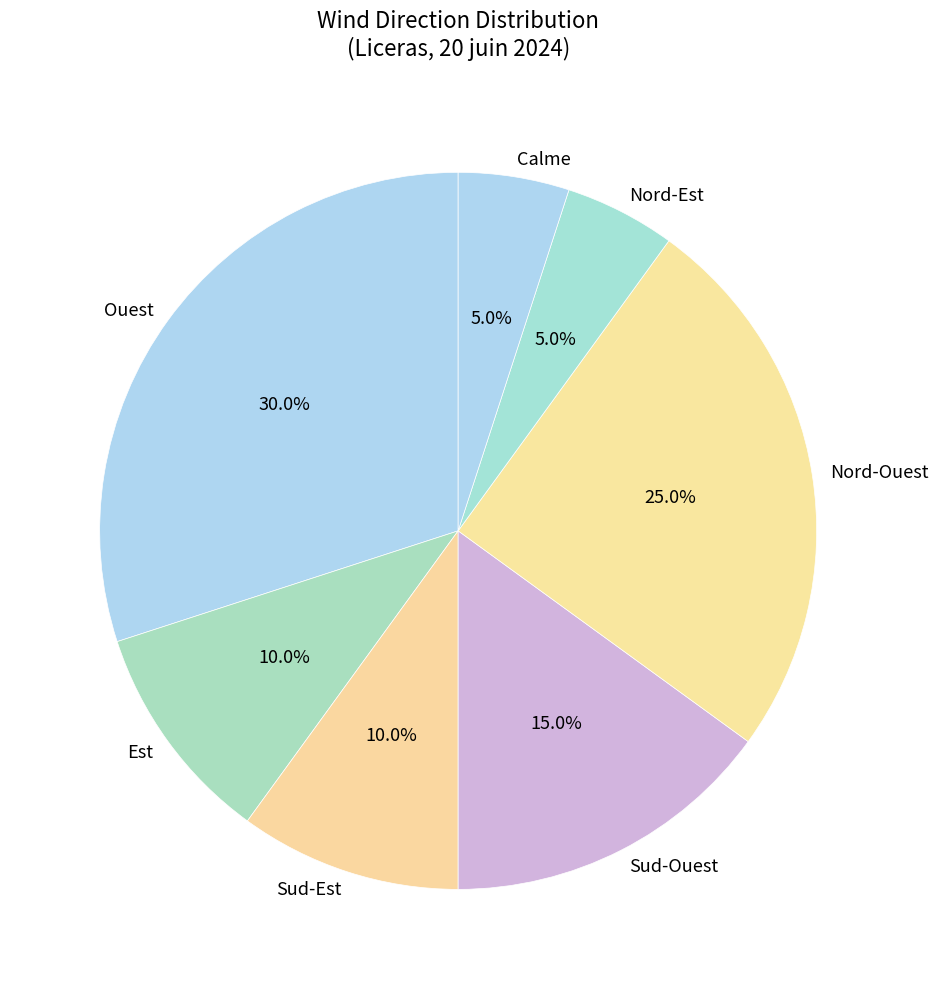

Which category has the biggest portion of the pie?

Ouest